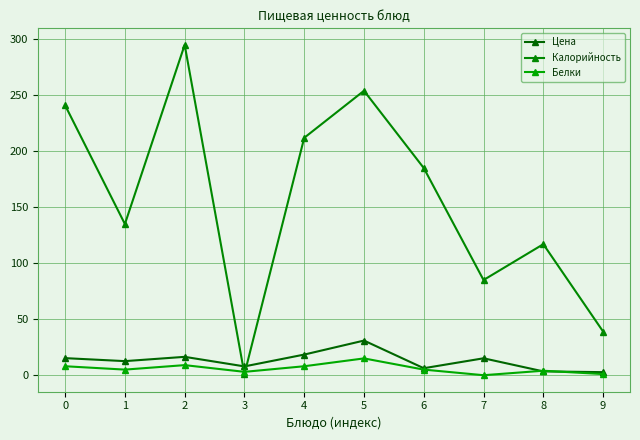

At how many categories does at least one series exceed 190?

4